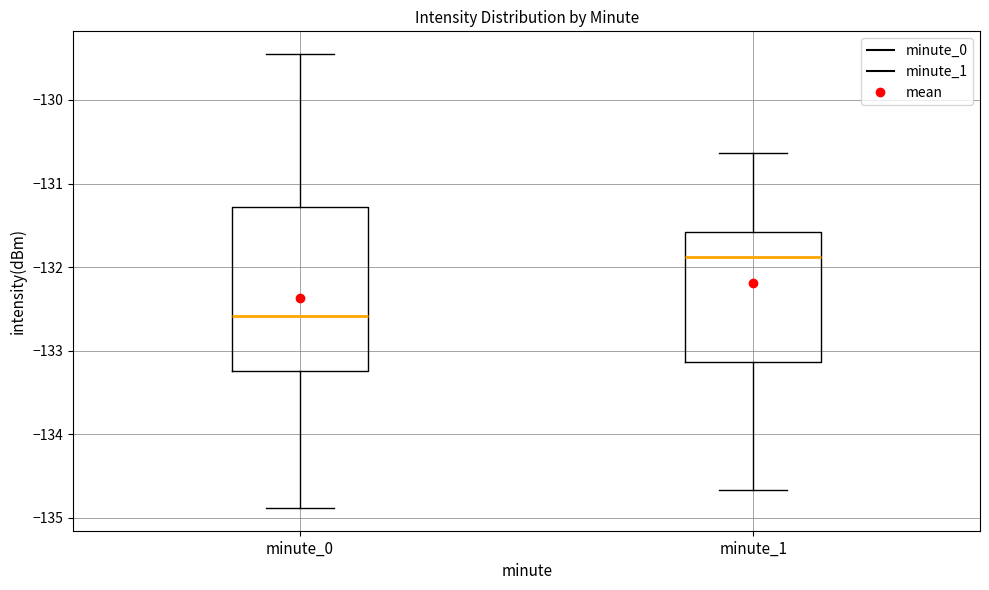

Comparing the boxes themselves (not the whiskers), which one is the tallest?

minute_0